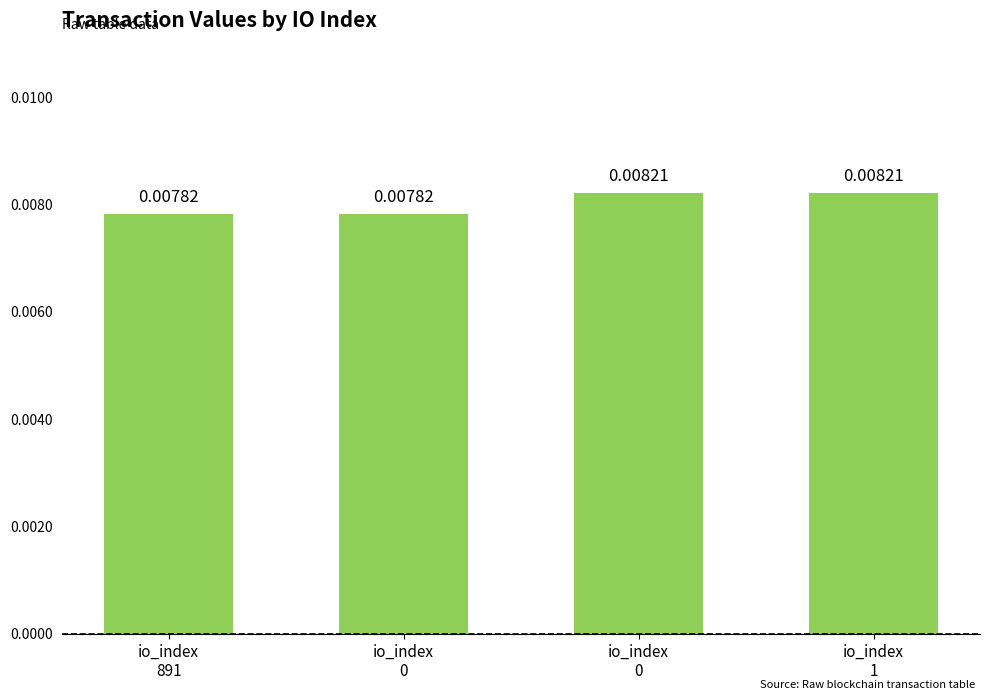

The value at io_index
0 is 0.0. True or false?

False